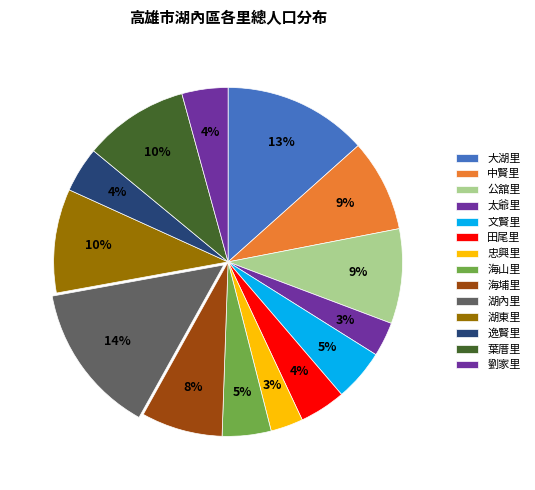

Which slice is the smallest?

忠興里